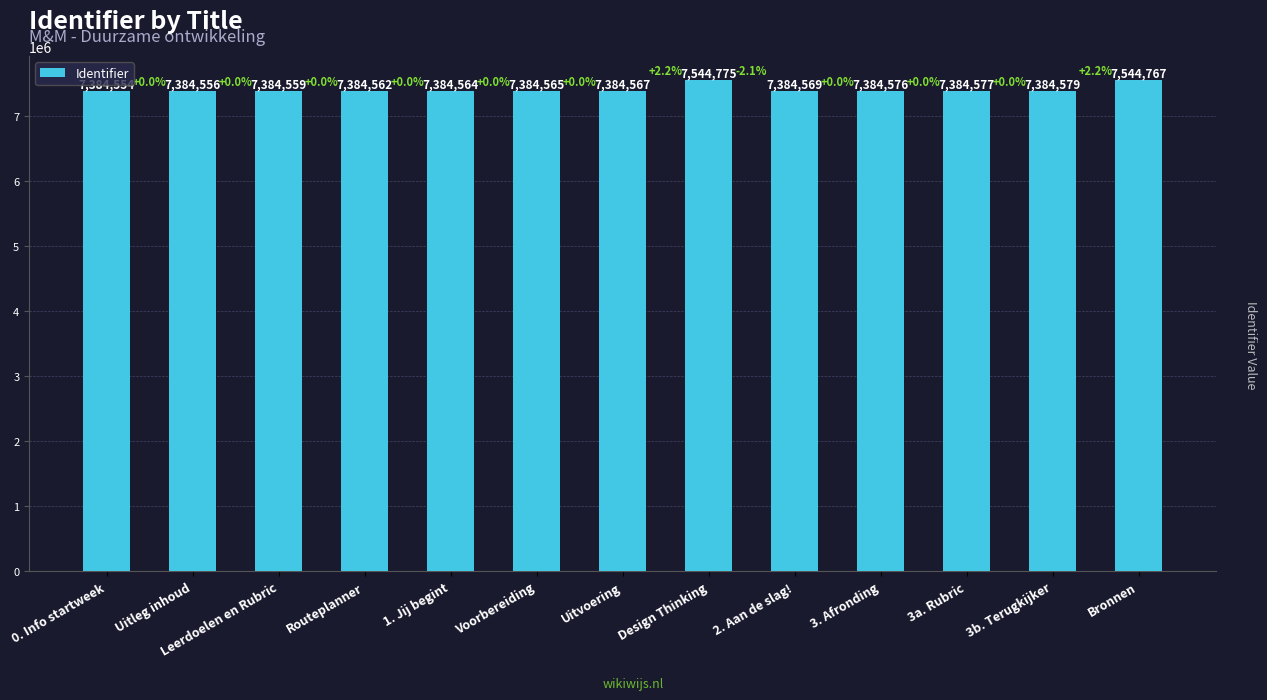

What is the change in value from 2. Aan de slag! to 3a. Rubric?

+8